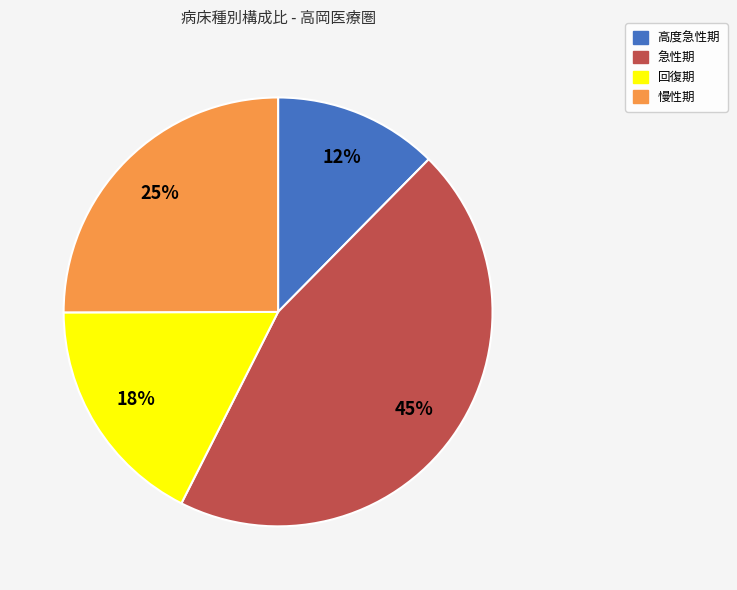

Which category has the biggest portion of the pie?

急性期